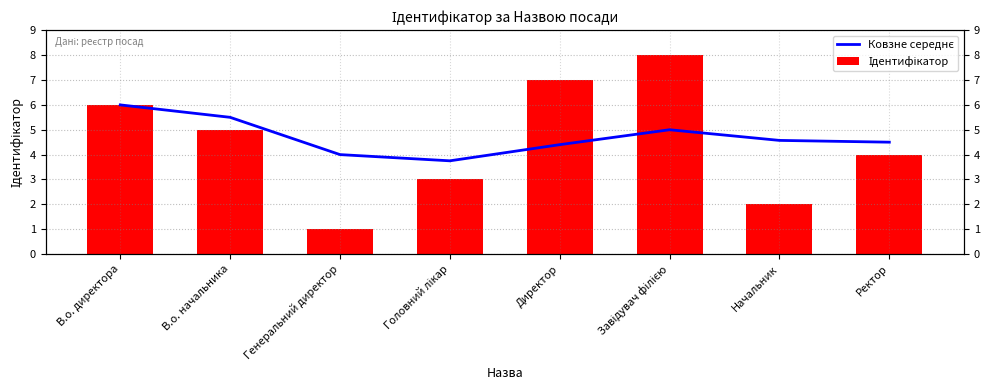

What is the average value of the Ідентифікатор series?

4.5